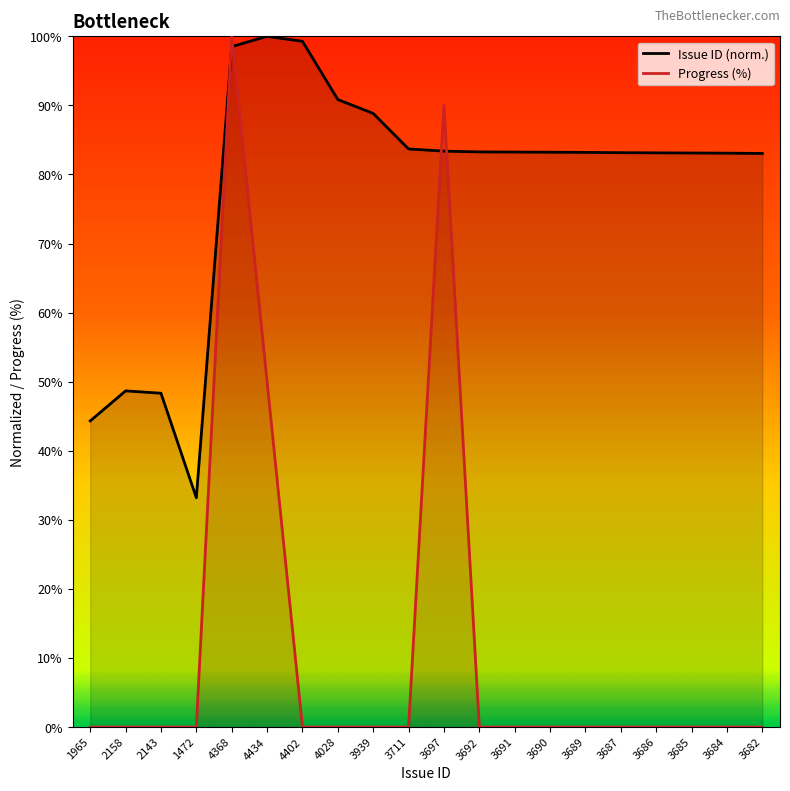

Reading left to right, what are all the values shown in this chart?

Issue ID: 44.3	48.7	48.3	33.2	98.5	100.0	99.3	90.8	88.8	83.7	83.4	83.3	83.2	83.2	83.2	83.2	83.1	83.1	83.1	83.0
Progress: 0.0	0.0	0.0	0.0	100.0	50.0	0.0	0.0	0.0	0.0	90.0	0.0	0.0	0.0	0.0	0.0	0.0	0.0	0.0	0.0